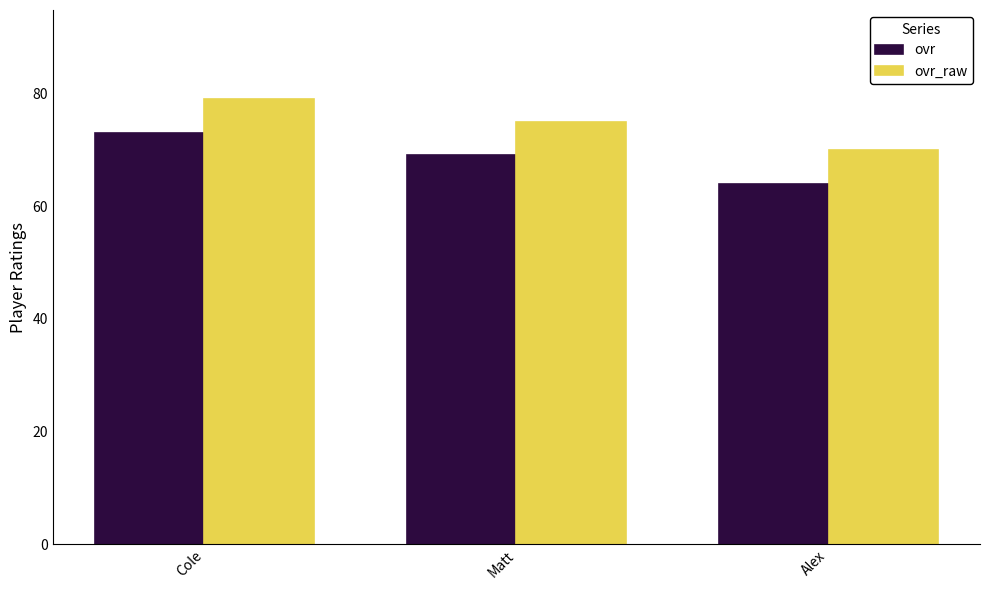

What is the sum of all ovr_raw values?

224